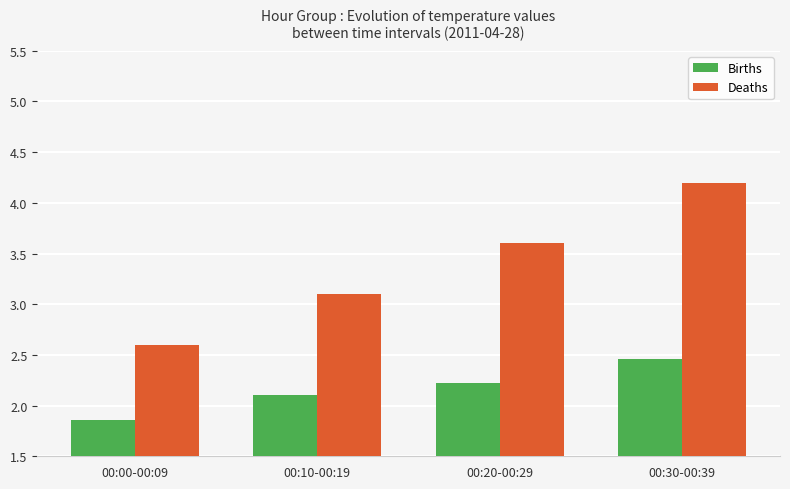

What is the spread (max minus min) of values at 00:20-00:29?

1.4